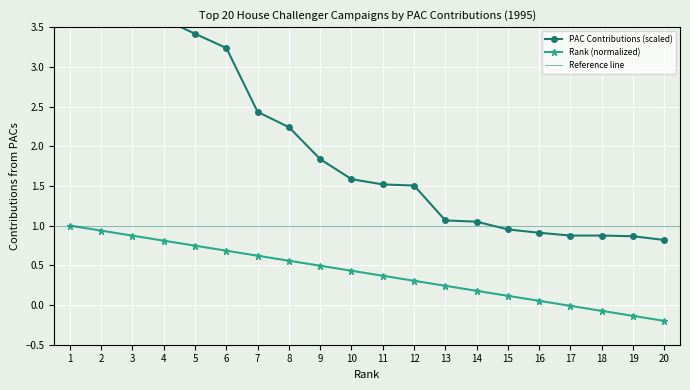

List the series in order of their overall mean, lowest first.

Rank (normalized), PAC Contributions (x1000)